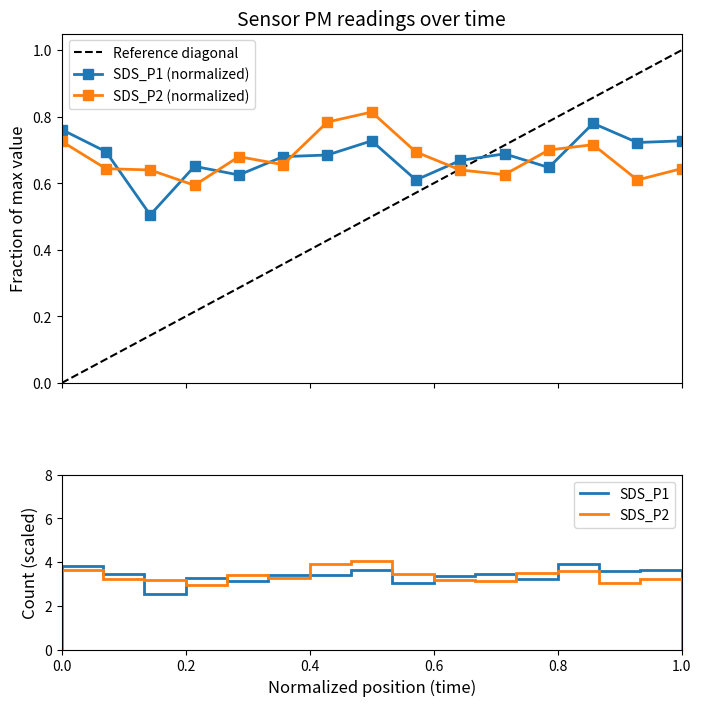

Reading left to right, transcribe all the data shown in this chart.

SDS_P1: 0.8	0.7	0.5	0.7	0.6	0.7	0.7	0.7	0.6	0.7	0.7	0.6	0.8	0.7	0.7
SDS_P2: 0.7	0.6	0.6	0.6	0.7	0.7	0.8	0.8	0.7	0.6	0.6	0.7	0.7	0.6	0.6